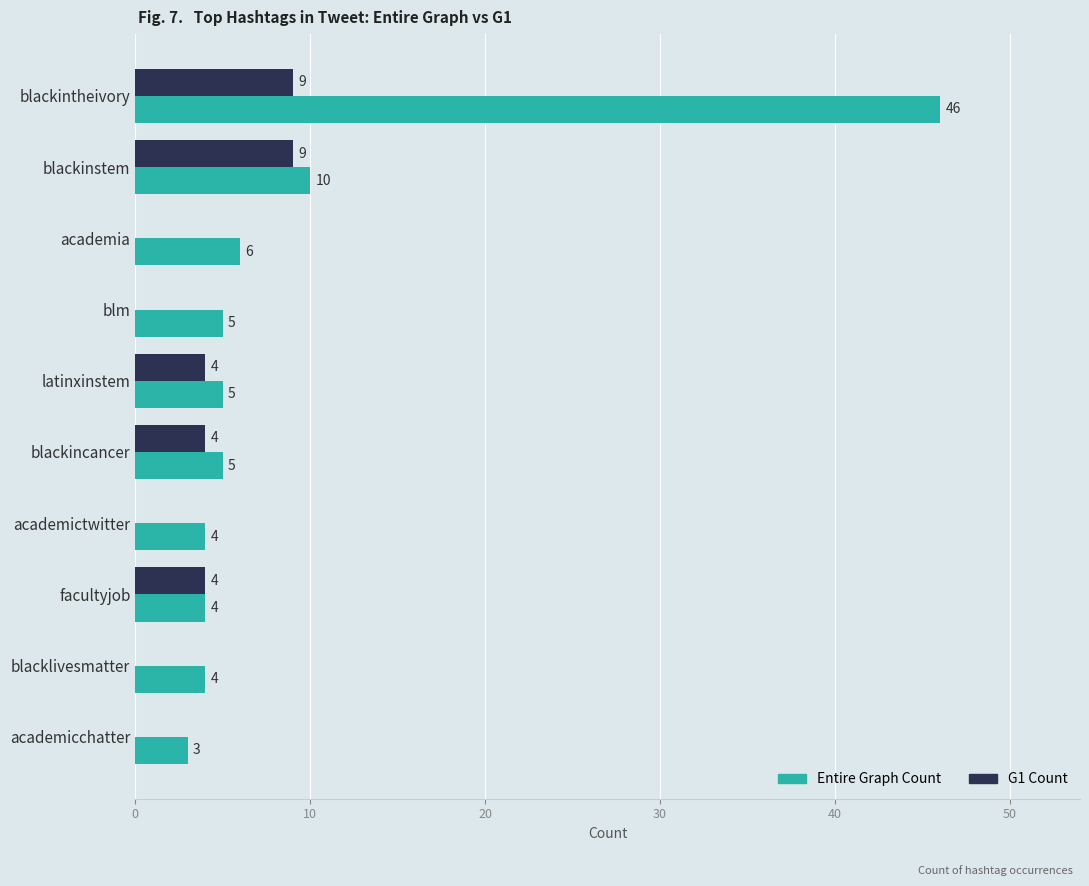

Which series changed the most between blackinstem and blacklivesmatter?

G1 Count